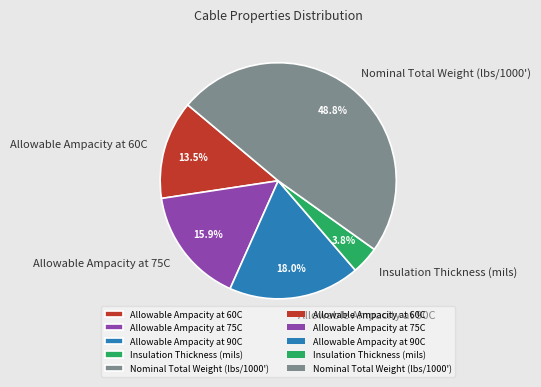

Which has a higher value, Allowable Ampacity at 60C or Nominal Total Weight (lbs/1000')?

Nominal Total Weight (lbs/1000')